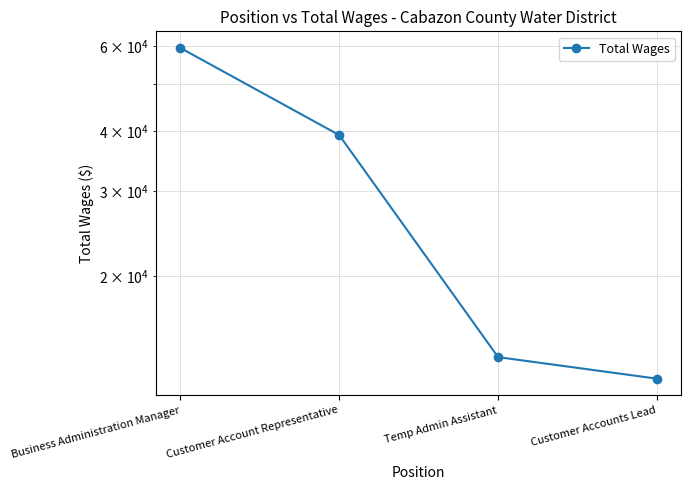

True or false: the data shows 8141 at Temp Admin Assistant.

False